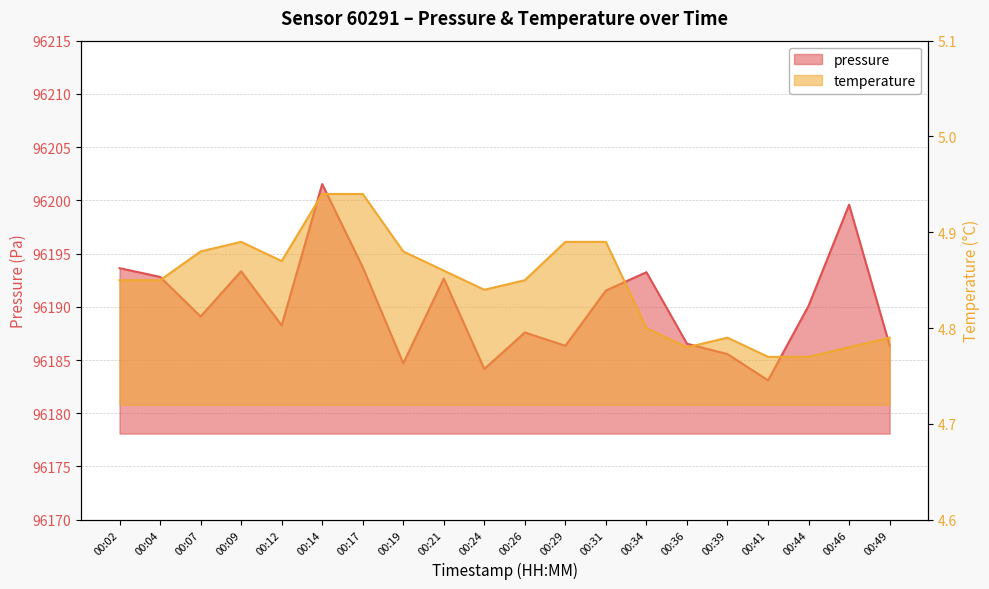

Which label corresponds to the smallest value in the chart?

00:41